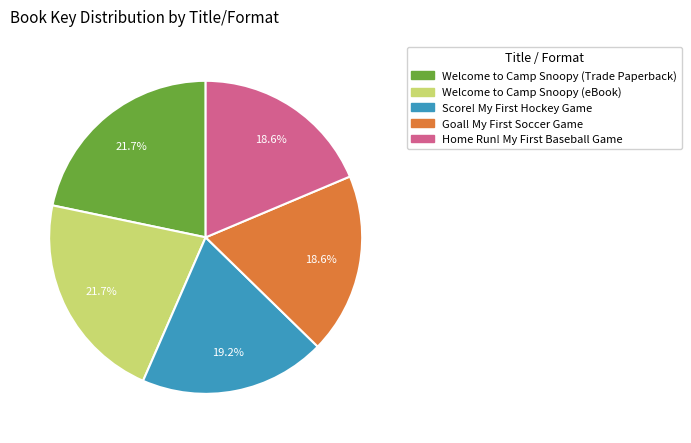

How many segments does this pie chart have?

5